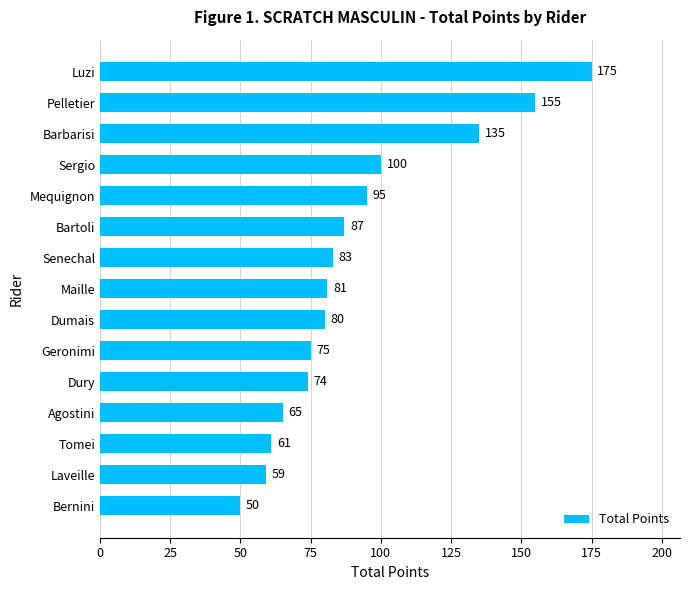

What value does the data have at Bernini?

50